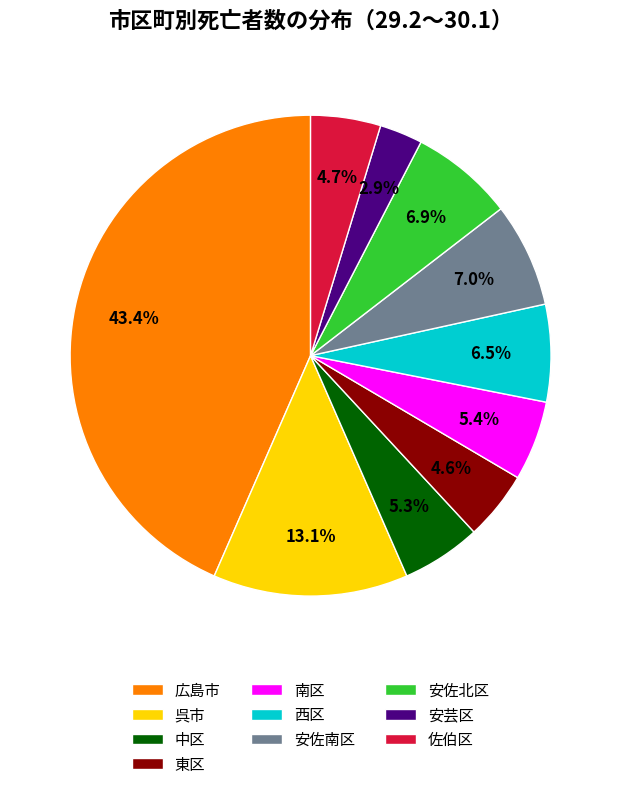

To the nearest percent, what portion does 安佐北区 represent?

7%